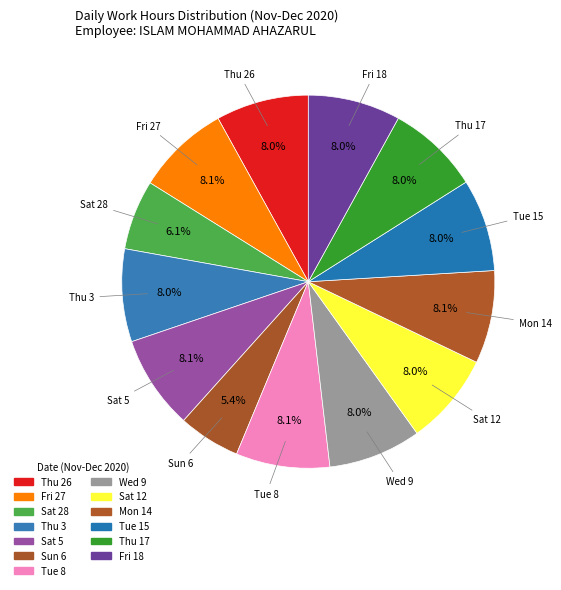

The Thu 3 slice represents 8% of the pie. True or false?

True